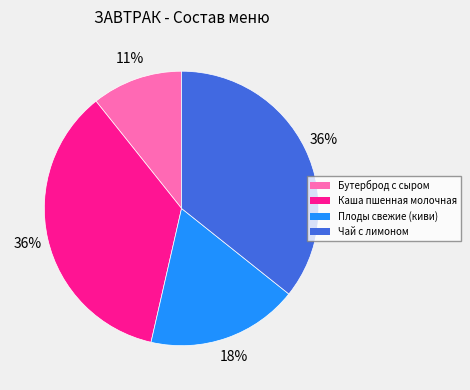

To the nearest percent, what is the difference between the largest and smallest slice percentages?

25%